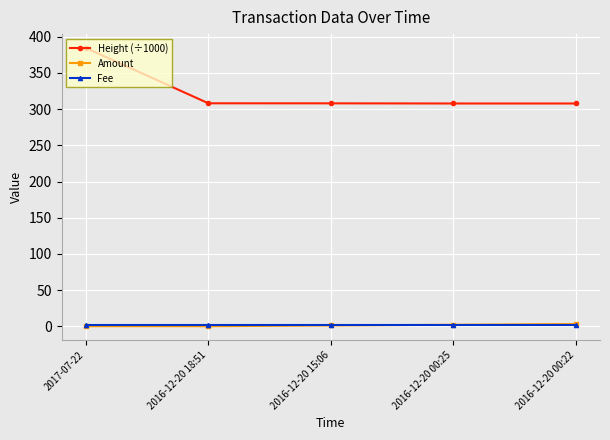

What is the difference between the highest and lowest values at 2016-12-20 00:25?

306.8